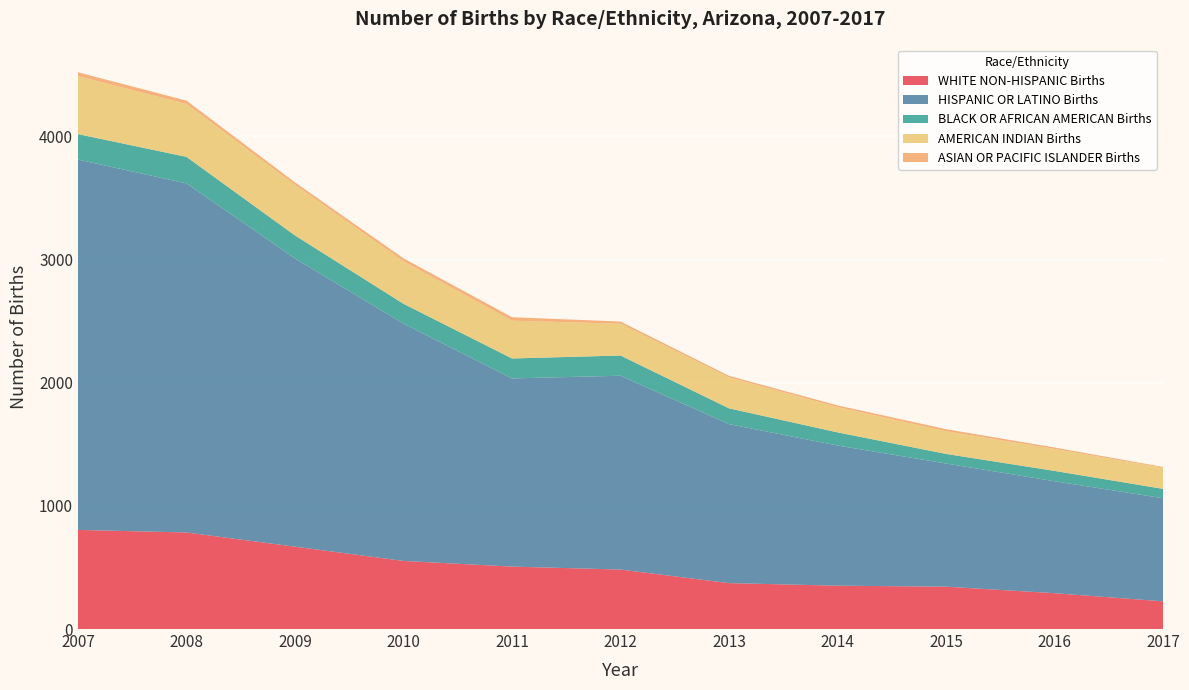

Reading right to left, what are all the values shown in this chart?

WHITE NON-HISPANIC Births: 225	291	344	352	373	483	507	553	669	784	805
HISPANIC OR LATINO Births: 837	909	1000	1138	1291	1574	1528	1927	2340	2835	3007
BLACK OR AFRICAN AMERICAN Births: 76	84	78	107	128	164	162	161	187	215	207
AMERICAN INDIAN Births: 171	178	184	205	251	258	307	345	411	430	471
ASIAN OR PACIFIC ISLANDER Births: 7	12	17	14	13	18	28	24	20	27	31